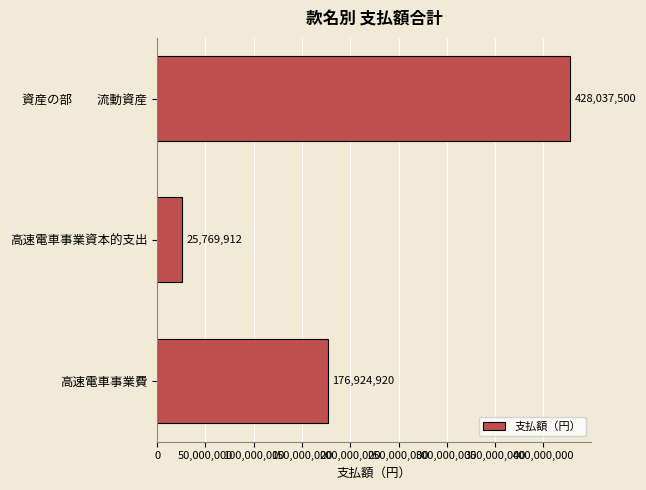

Count the values in the range 25769912 to 428037500.

3